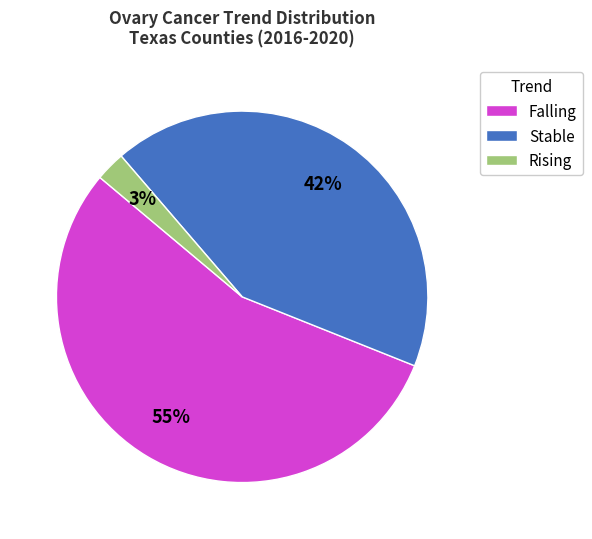

Which category has the smallest portion of the pie?

Rising